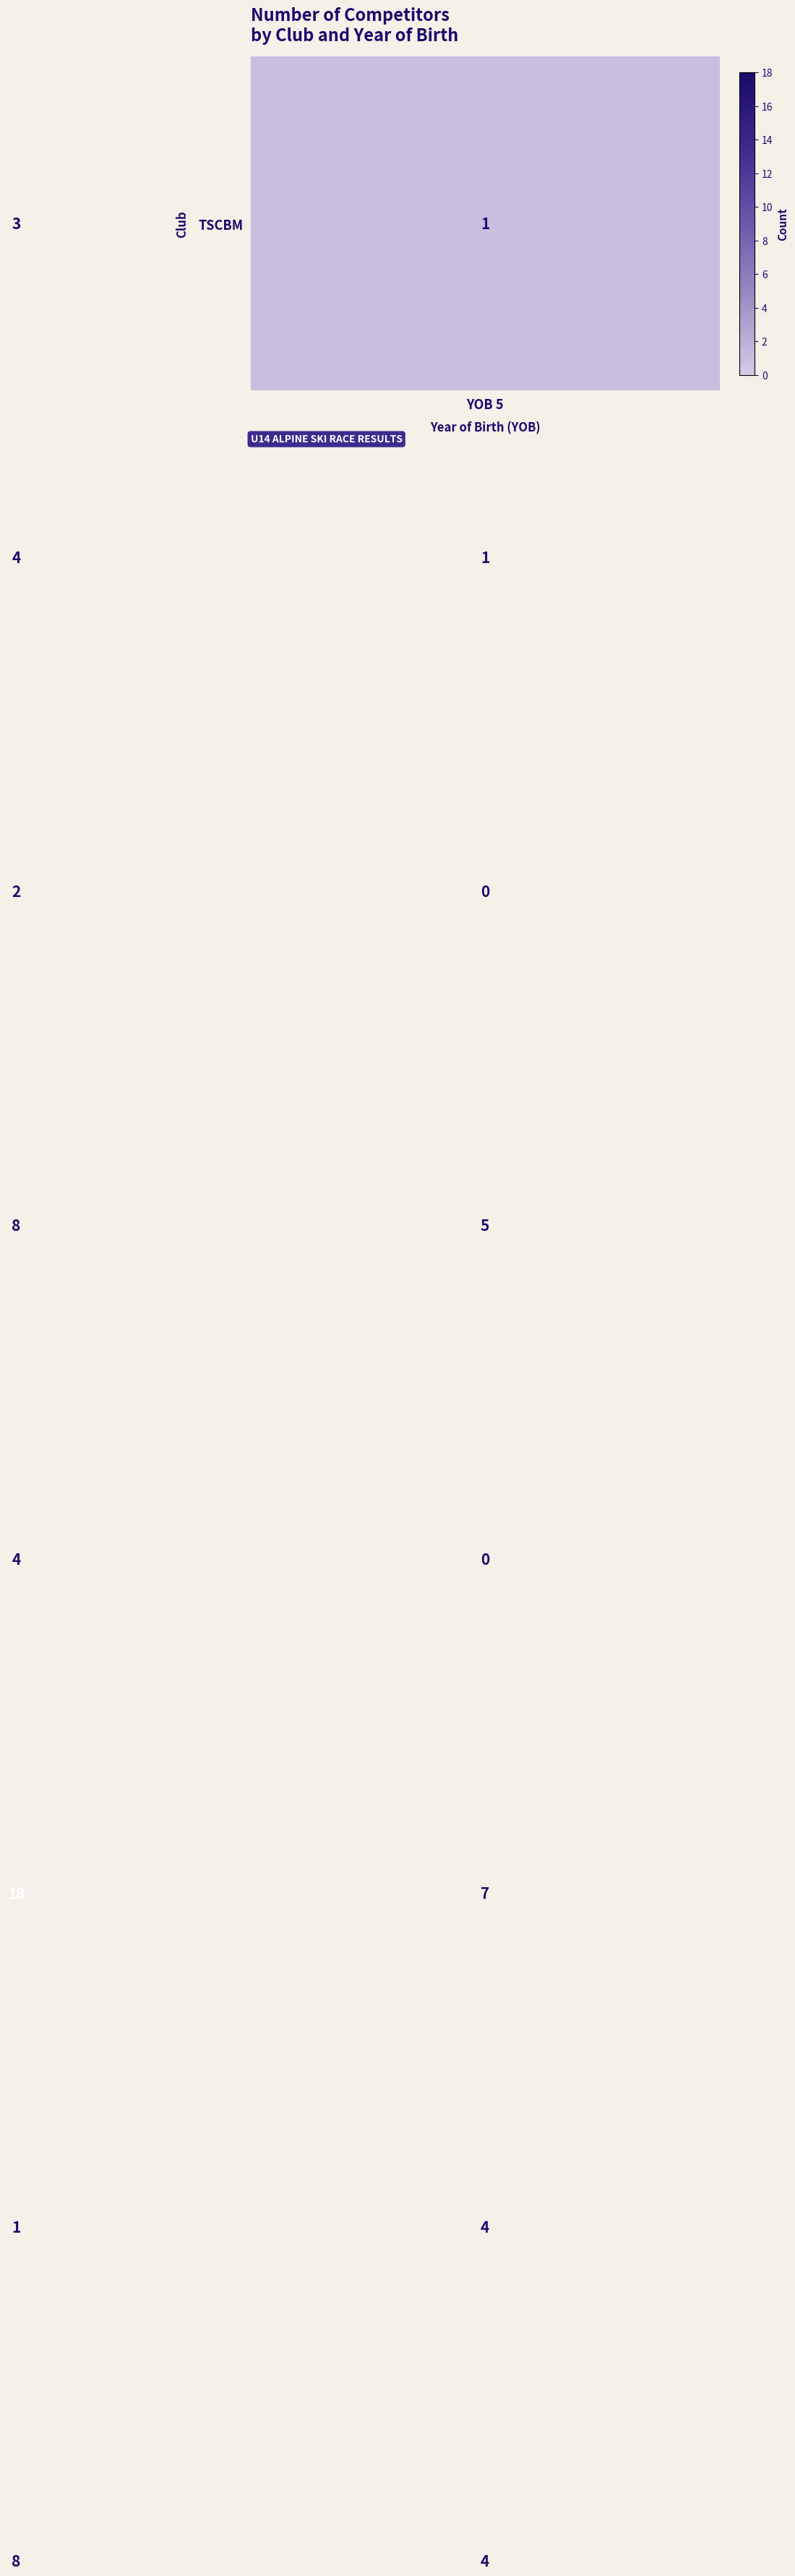

What is the maximum value shown in the chart?

18